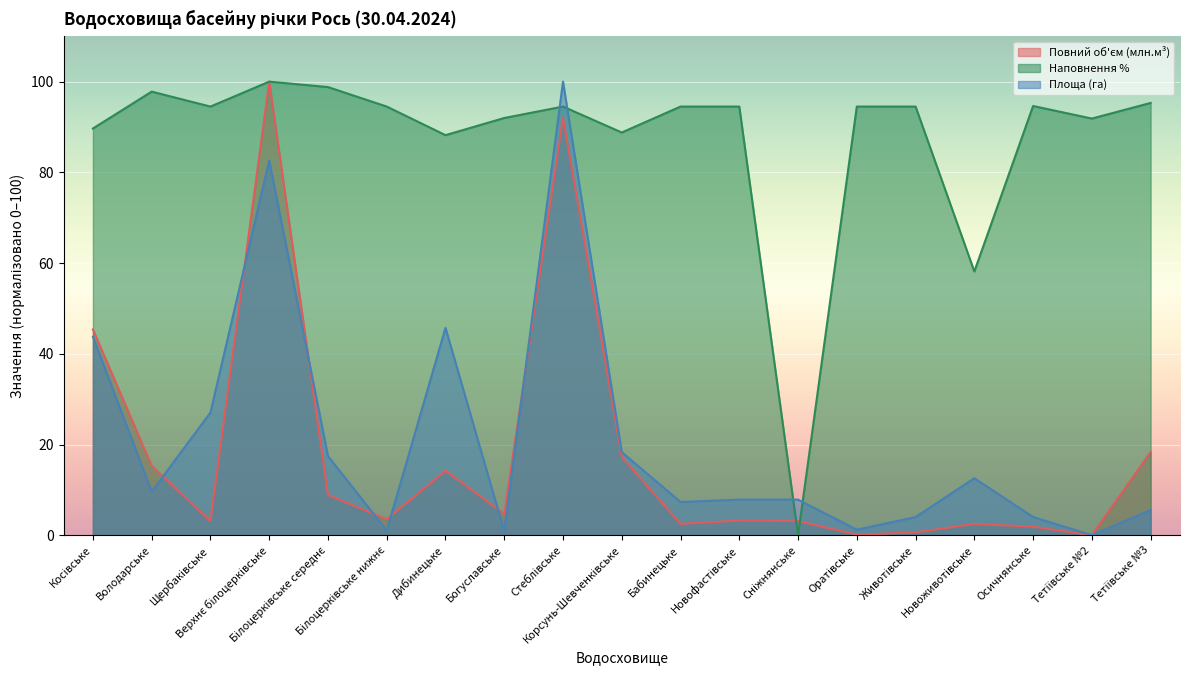

What is the maximum value for Наповнення %?

100.0